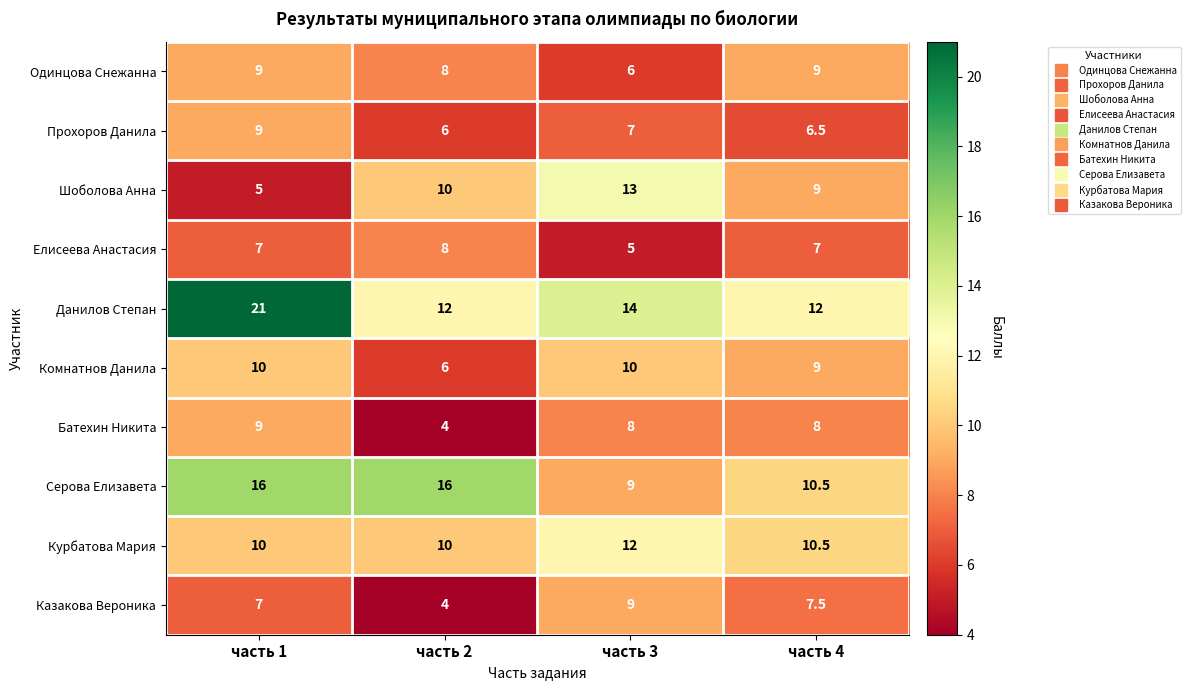

Which series has the largest total across all categories?

Данилов Степан